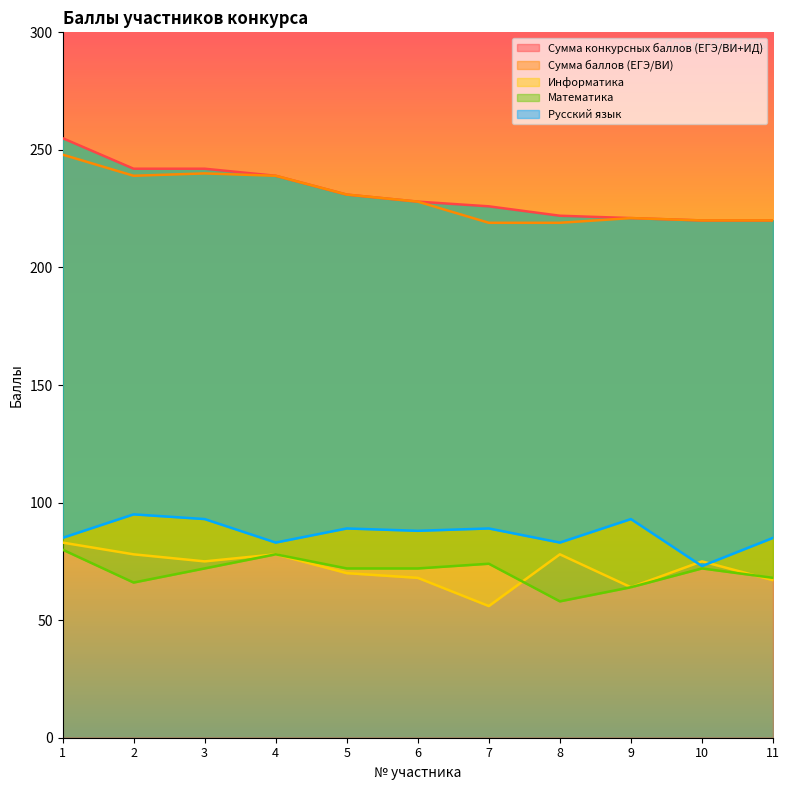

Count the number of data series in this chart.

5